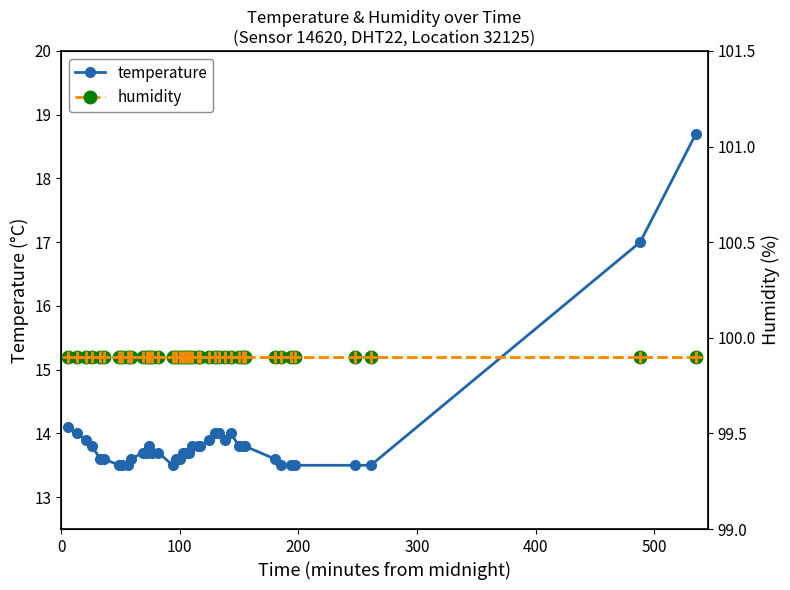

What is the value of the temperature point at the 40th from the left?

18.7